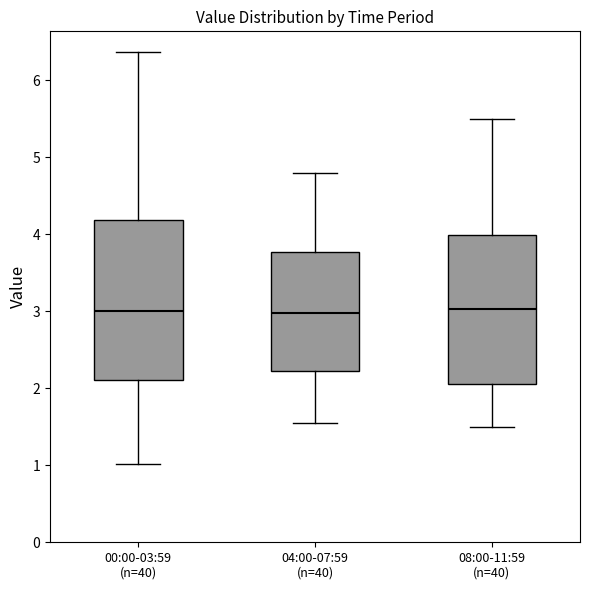

Reading left to right, read every box against the y-axis: the position of its median line, the range the box covers, and the ends of its whiskers. The values are not printed on the chart, so give them approximately, as read against the axis.

00:00-03:59 (n=40): median 3.0, box 2.1 to 4.2, whiskers 1.0 to 6.4
04:00-07:59 (n=40): median 3.0, box 2.2 to 3.8, whiskers 1.6 to 4.8
08:00-11:59 (n=40): median 3.0, box 2.1 to 4.0, whiskers 1.5 to 5.5